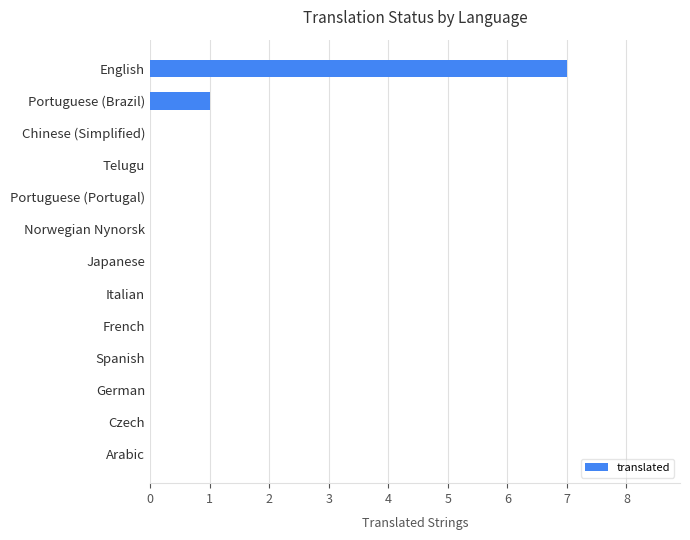

What is the sum of all values?

8